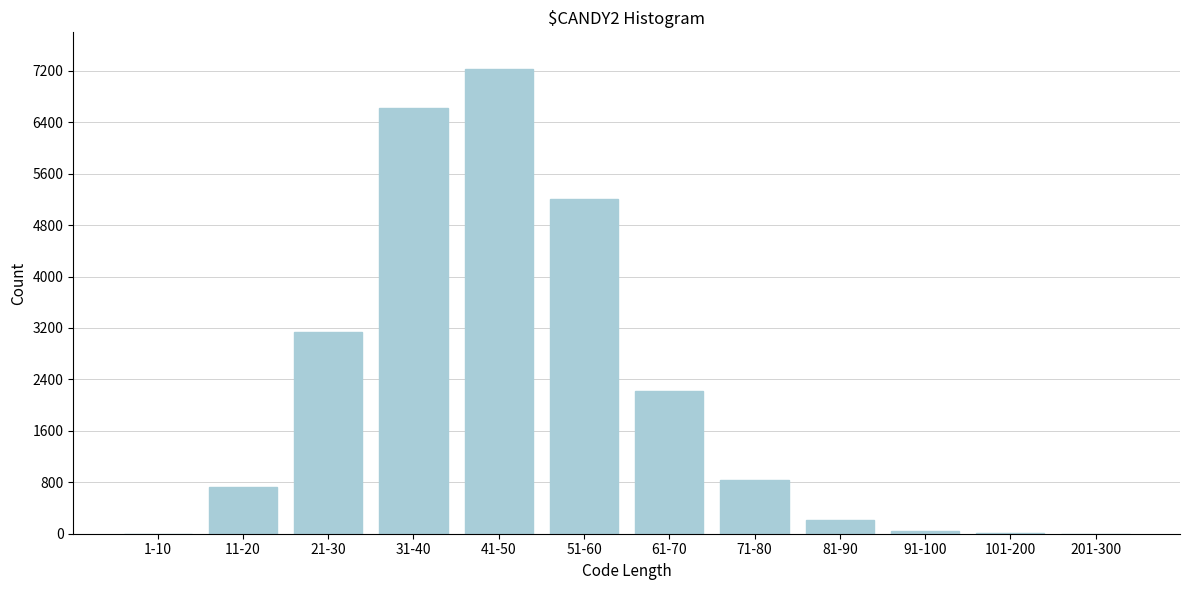

Which category has the highest value across all series?

41-50